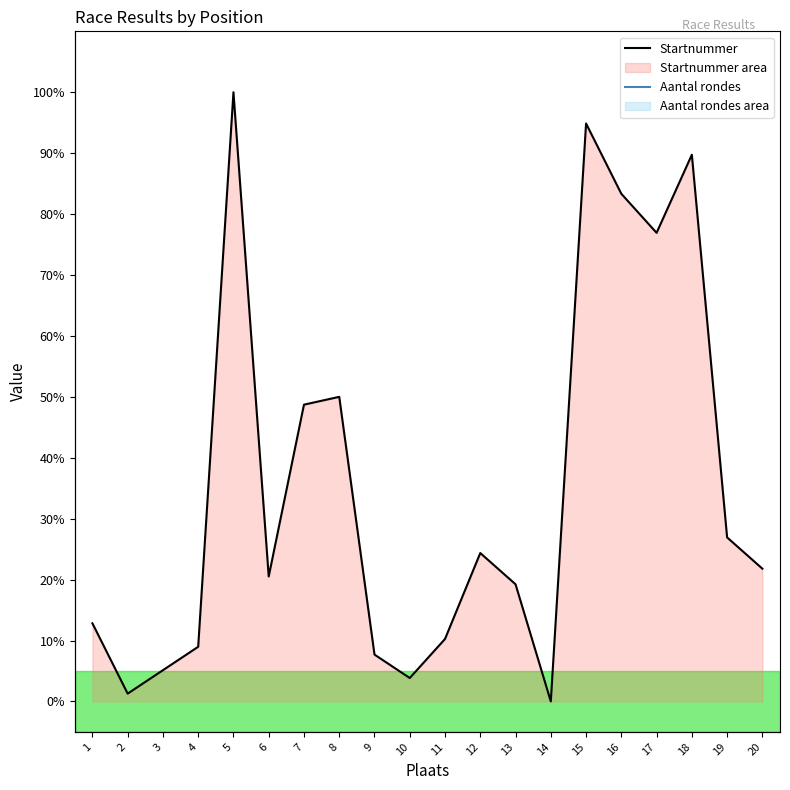

How many lines are shown in the chart?

1